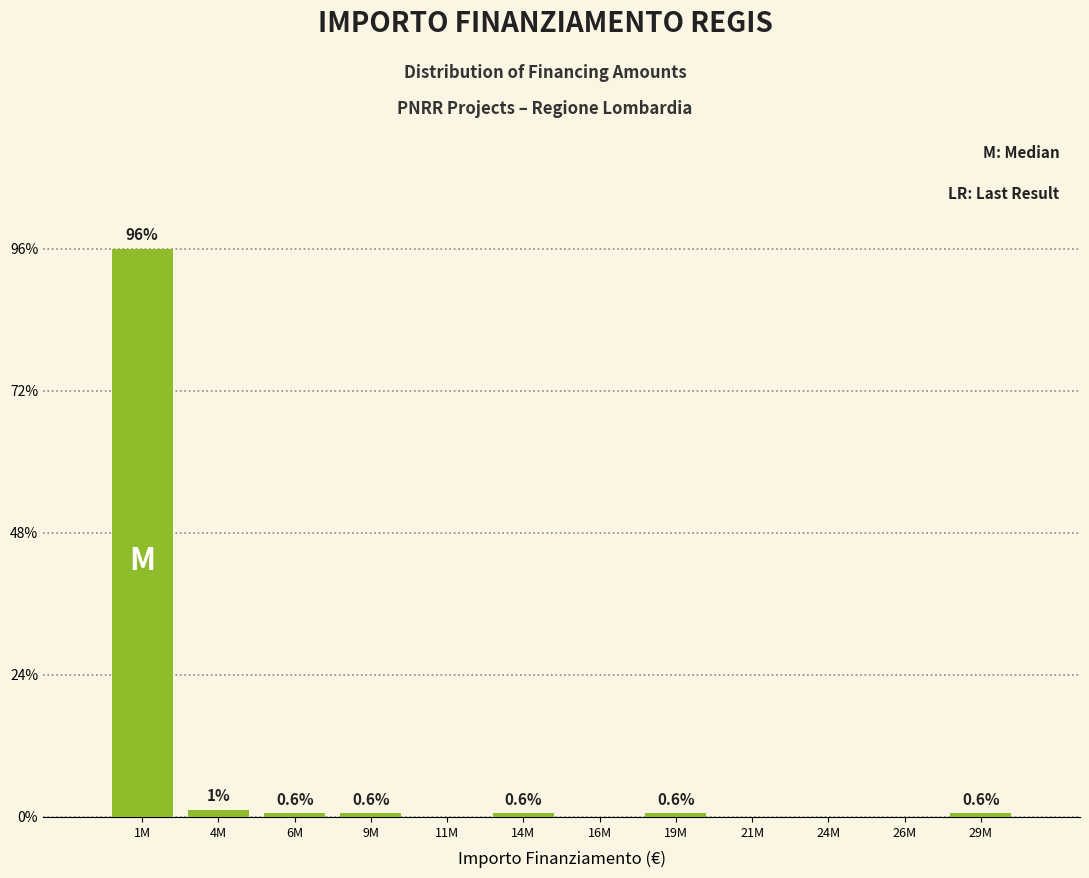

Between 4M and 11M, which is larger?

4M